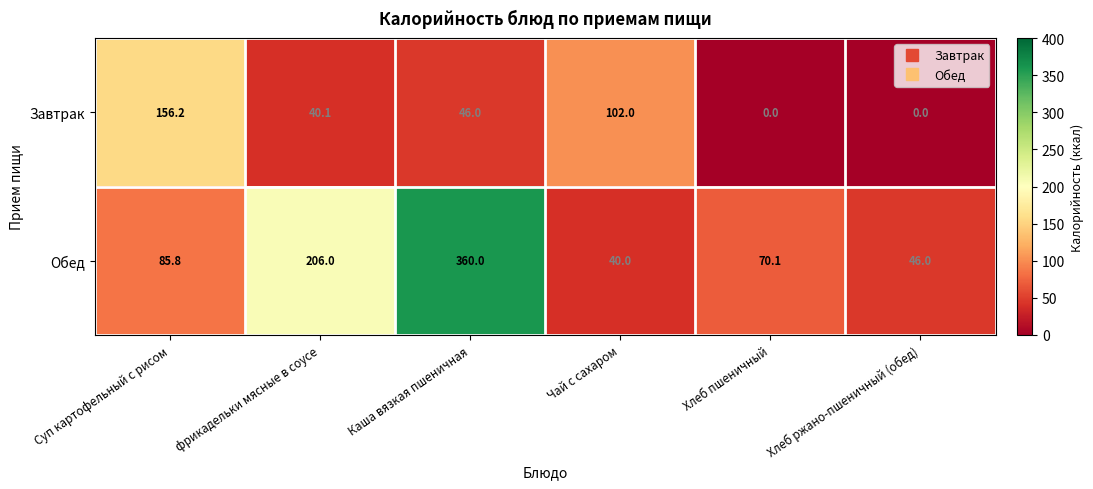

Reading right to left, list all the values displayed in this chart.

Завтрак: Хлеб ржано-пшеничный (обед)=0.0	Хлеб пшеничный=0.0	Чай с сахаром=102.0	Каша вязкая пшеничная=46.0	фрикадельки мясные в соусе=40.1	Суп картофельный с рисом=156.2
Обед: Хлеб ржано-пшеничный (обед)=46.0	Хлеб пшеничный=70.1	Чай с сахаром=40.0	Каша вязкая пшеничная=360.0	фрикадельки мясные в соусе=206.0	Суп картофельный с рисом=85.8